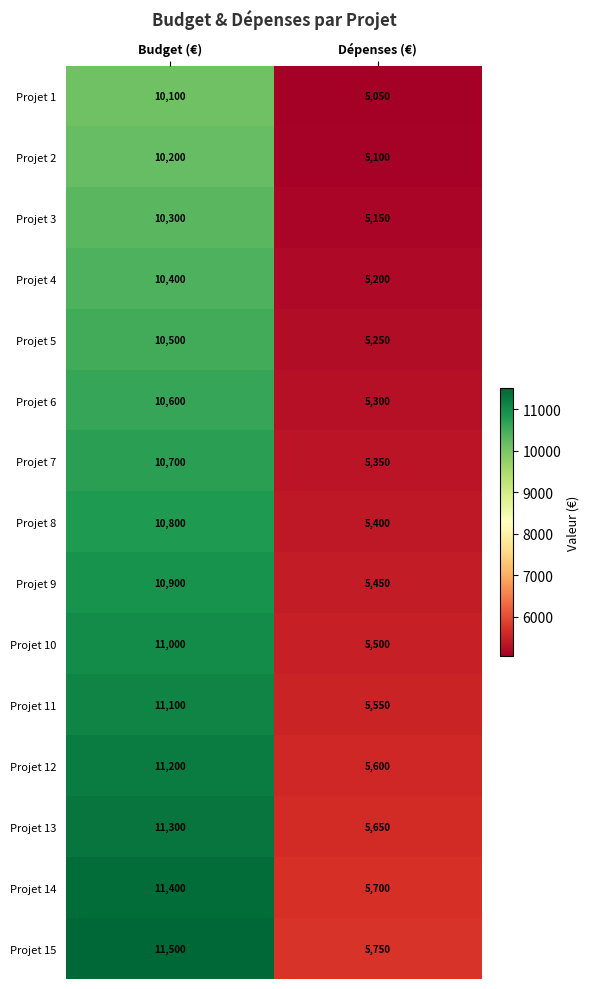

At how many categories does at least one series exceed 10518?

1